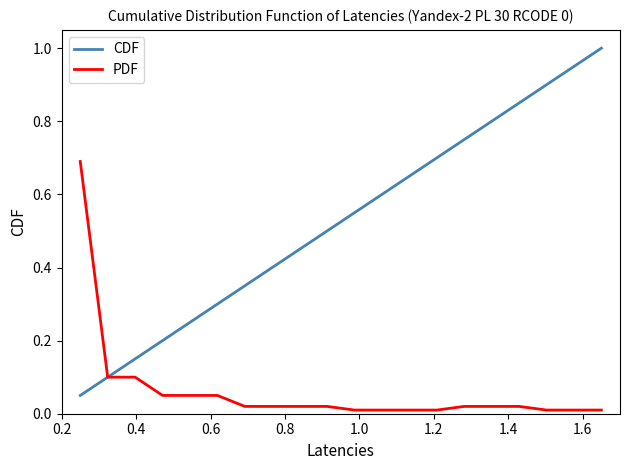

List the series in order of their peak value, lowest first.

PDF, CDF